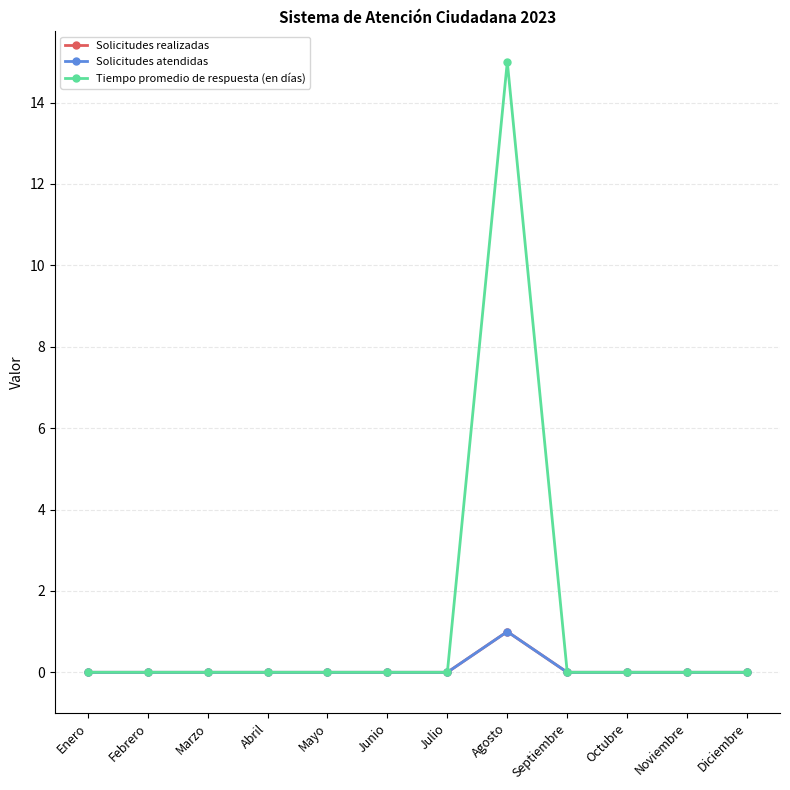

Is this an area chart (filled region under the line)?

No